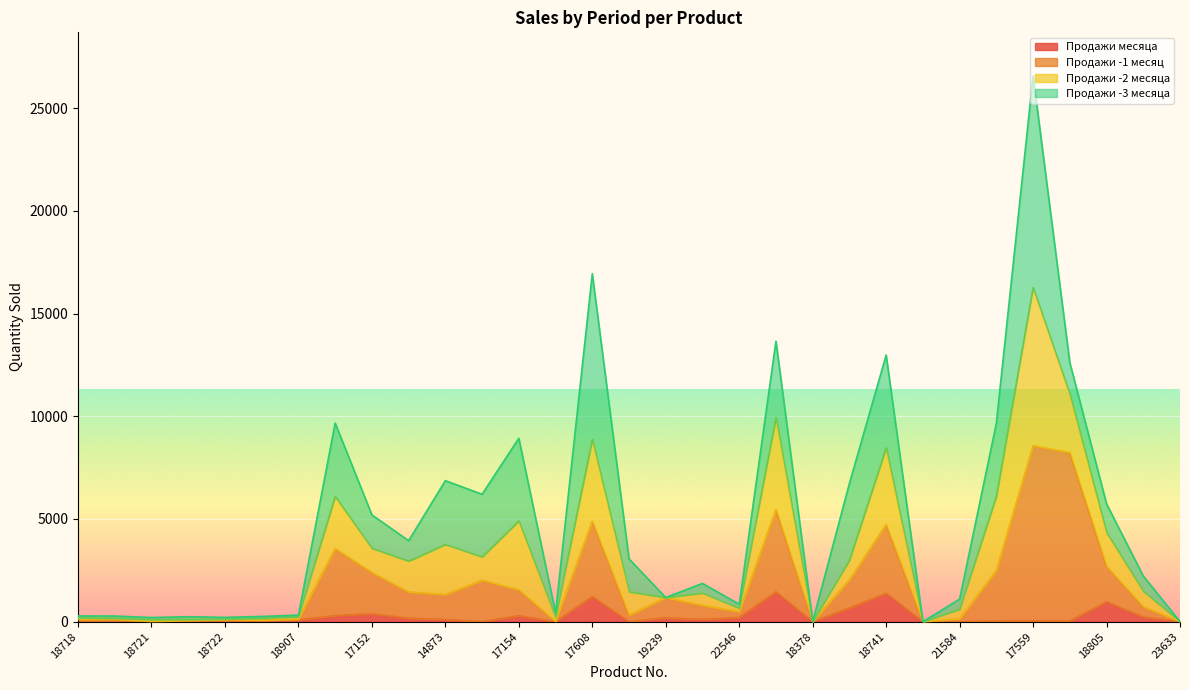

Which series changed the most between 15782 and 18742?

Продажи -1 месяц